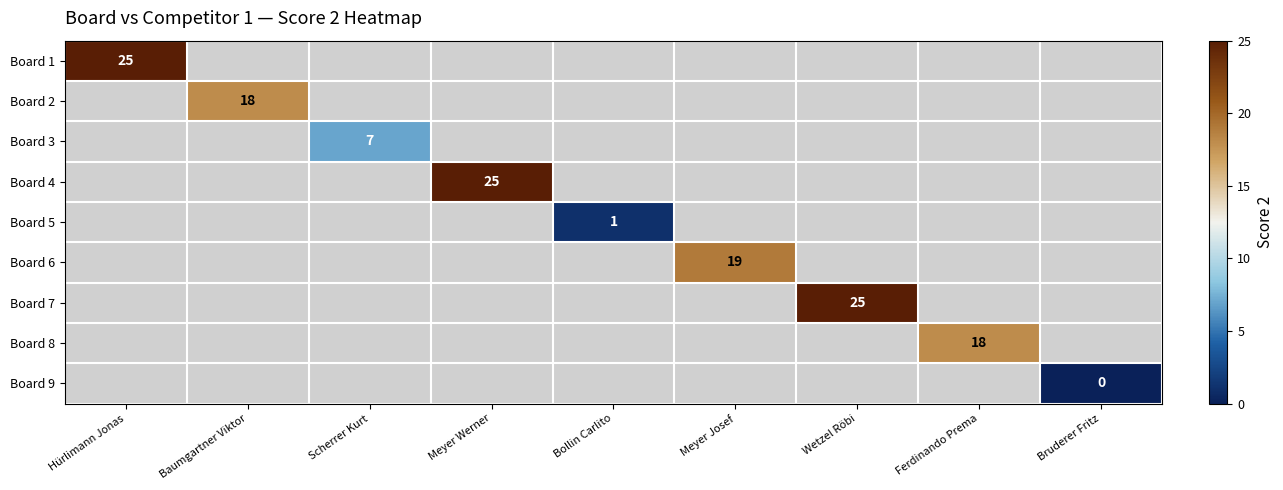

True or false: Board 1 has a value of 44 at Hürlimann Jonas.

False